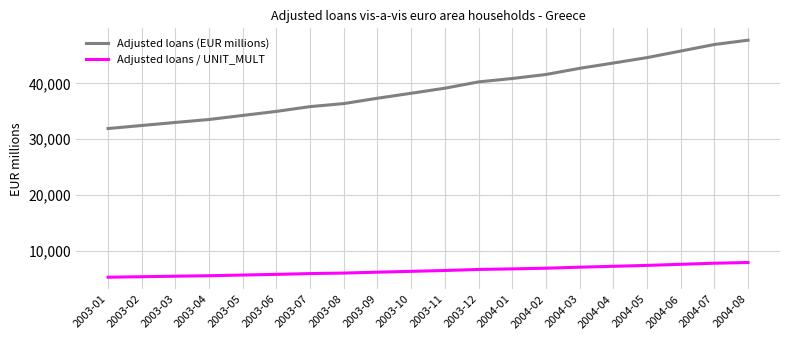

What position from the left is 2004-05?

17